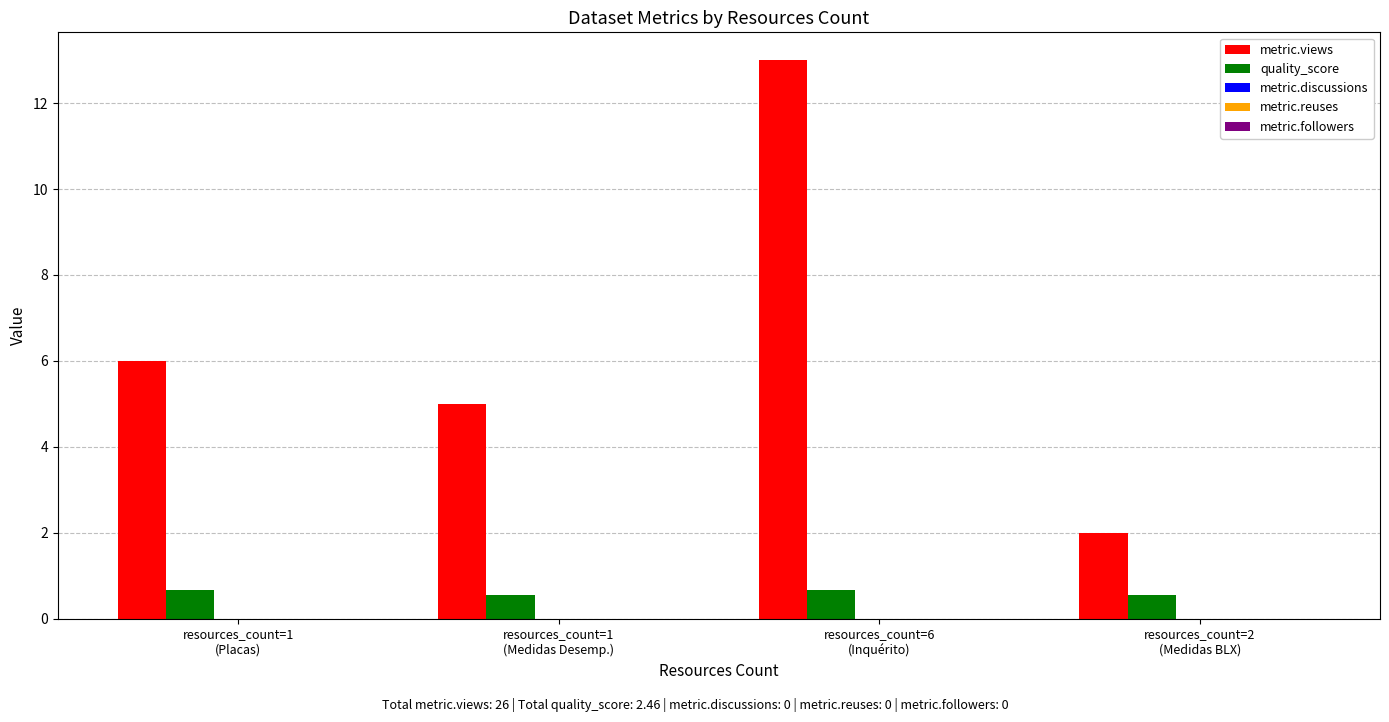

At which label does metric.views reach its minimum?

resources_count=2
(Medidas BLX)